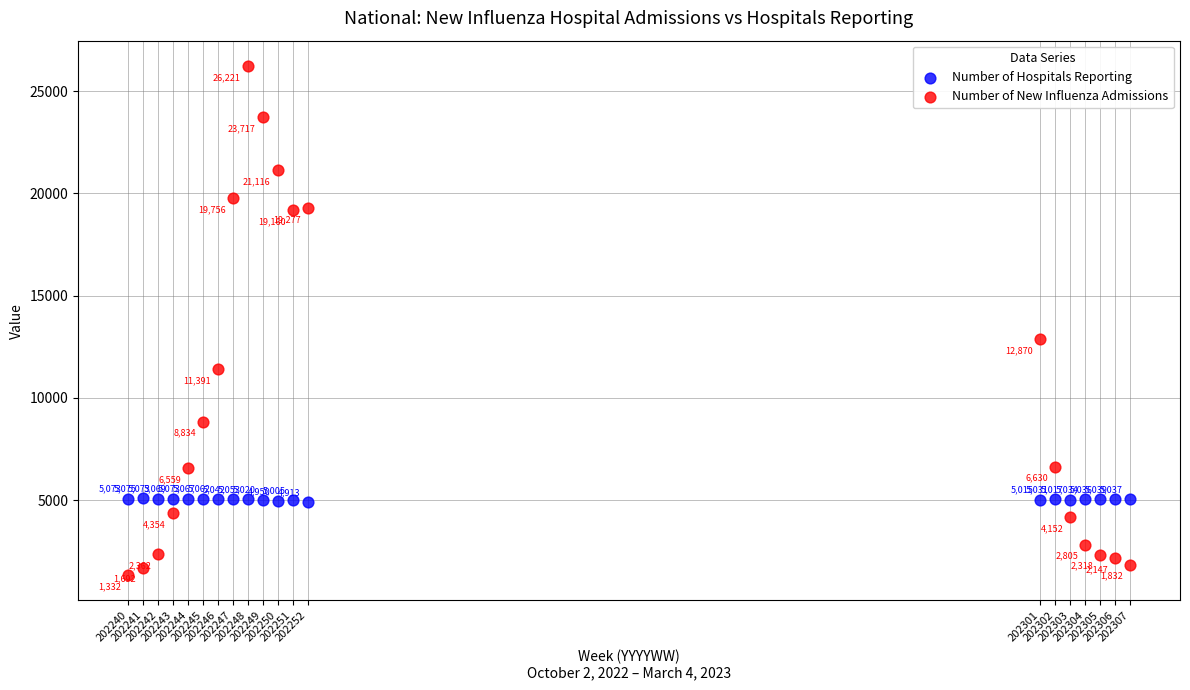

Which series contains the lowest Y value?

Number of New Influenza Admissions